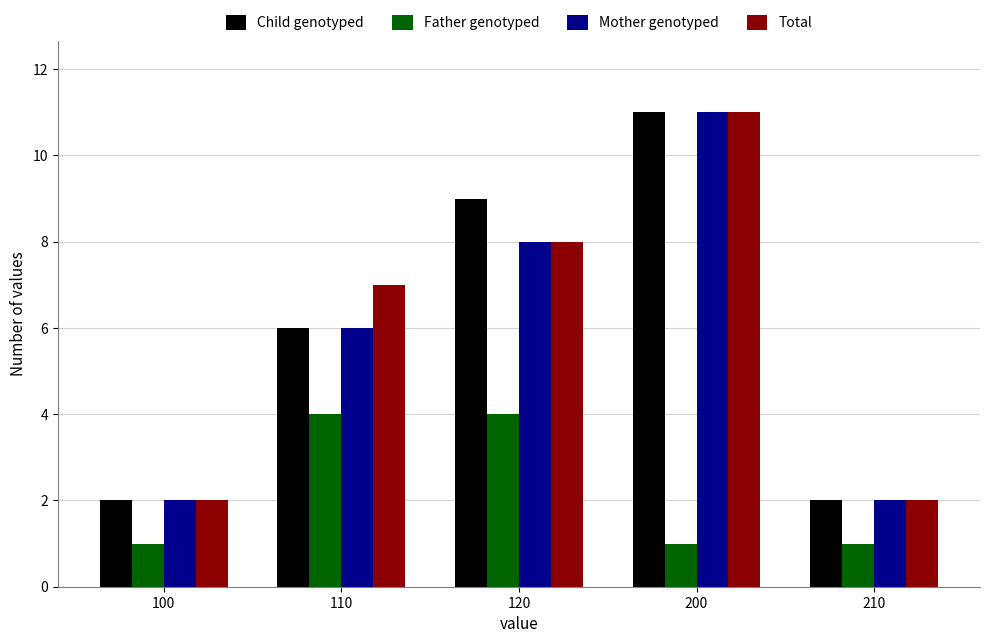

How many bars are there in each group?

4